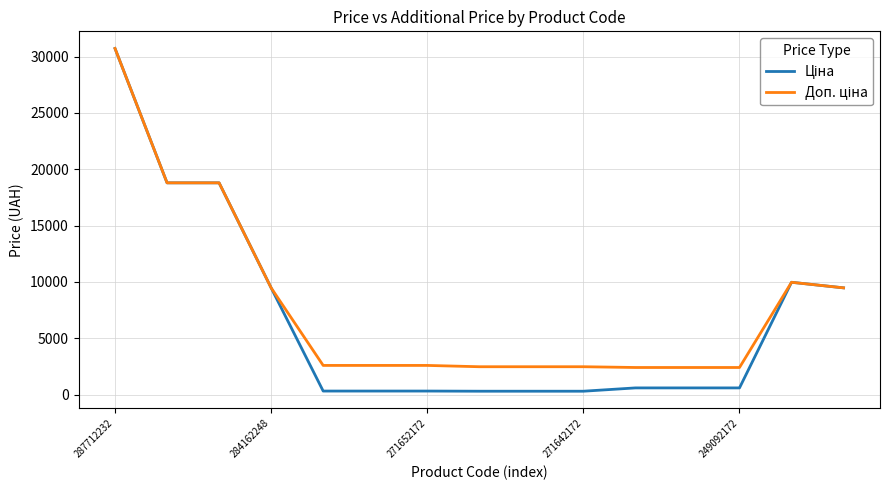

Does the chart have visible grid lines?

Yes